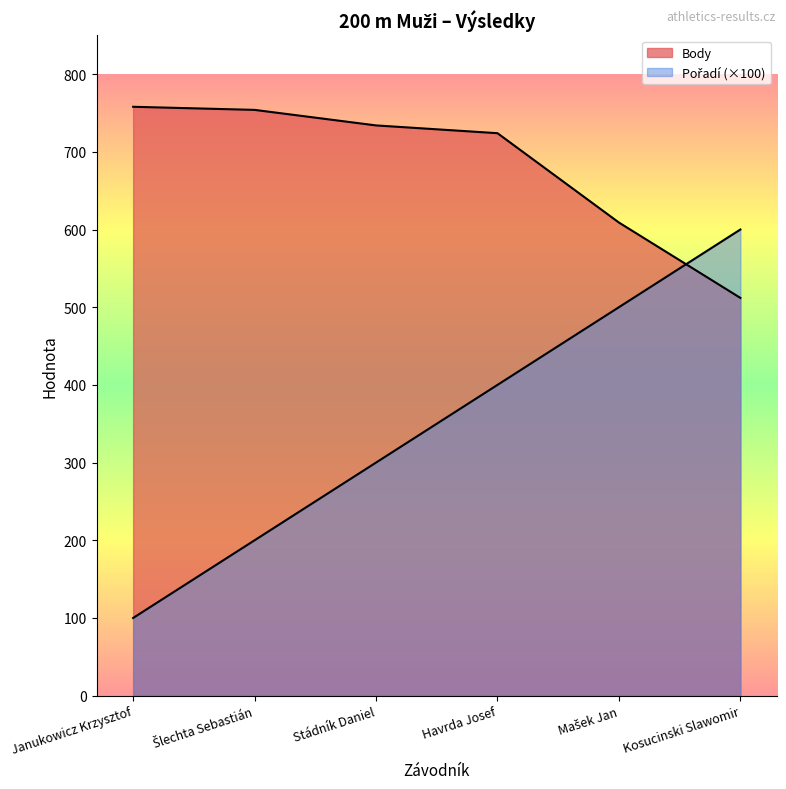

Between Havrda Josef and Mašek Jan, which is larger?

Mašek Jan